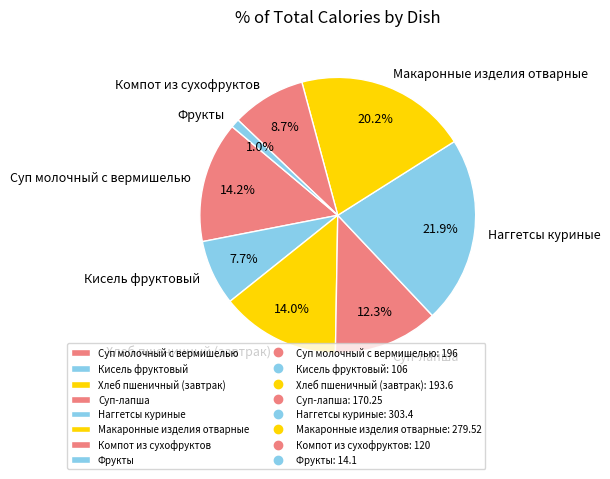

Is the sum of Макаронные изделия отварные and Суп молочный с вермишелью greater than half?

No